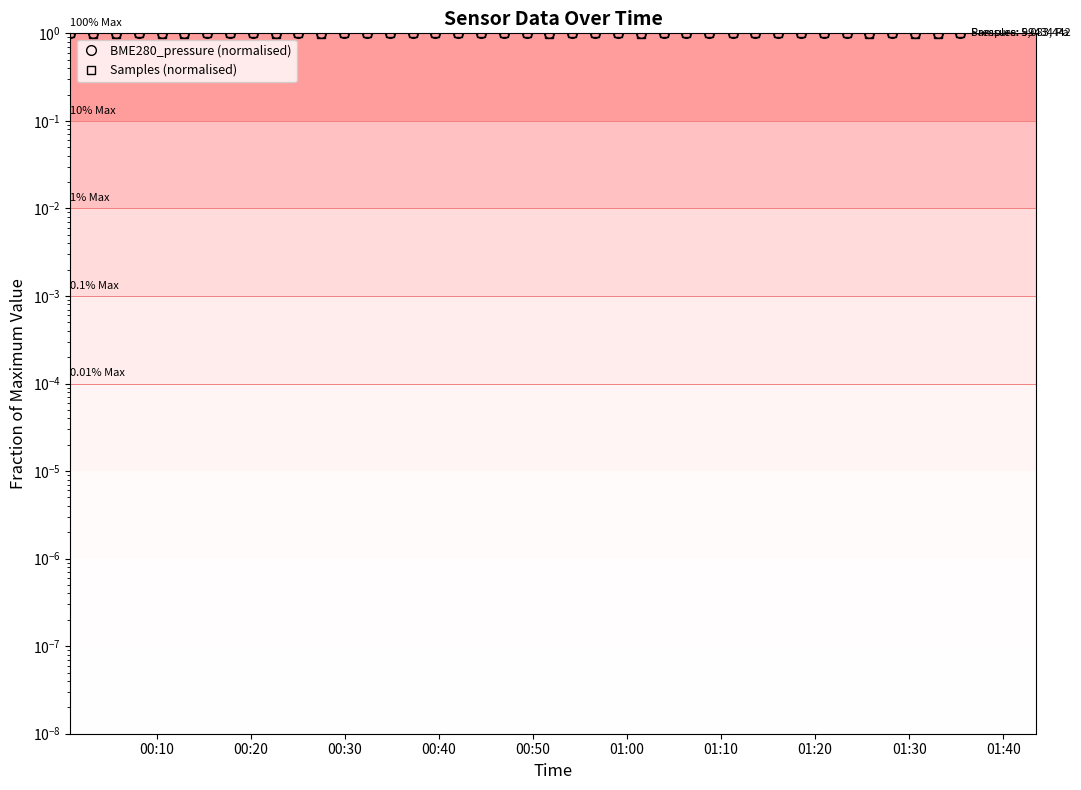

In BME280_pressure (normalised), how many points are higher than both neighbors (excluding endpoints)?

12